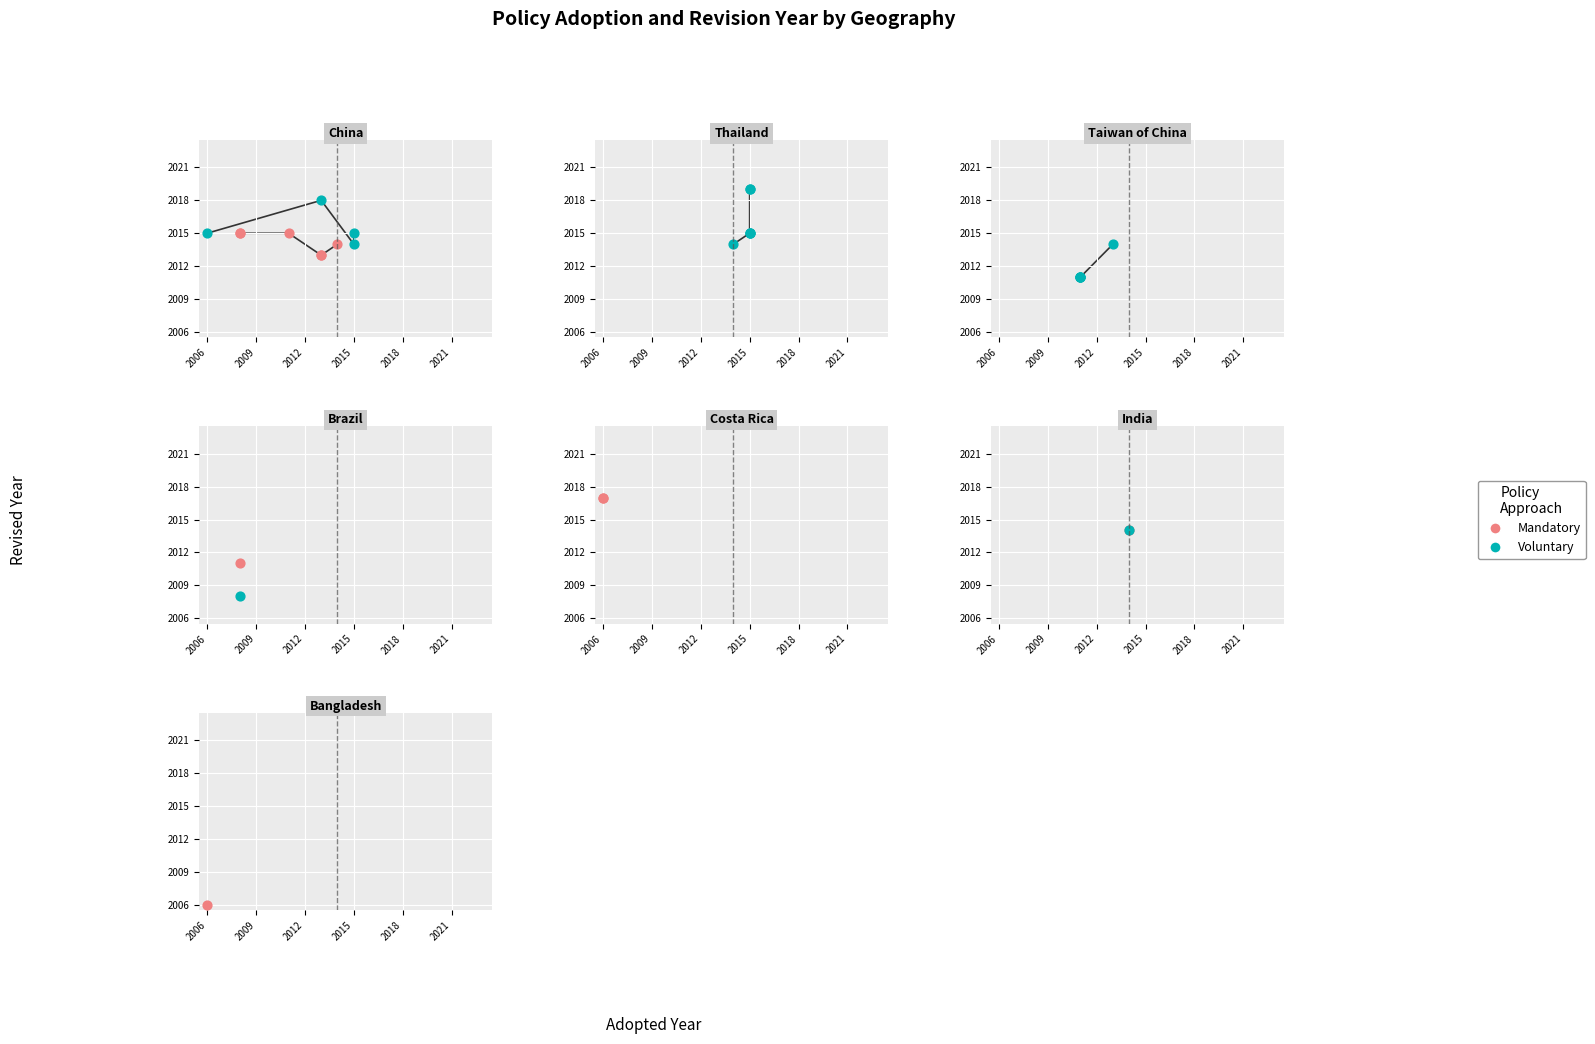

At how many categories does at least one series exceed 1995?

20